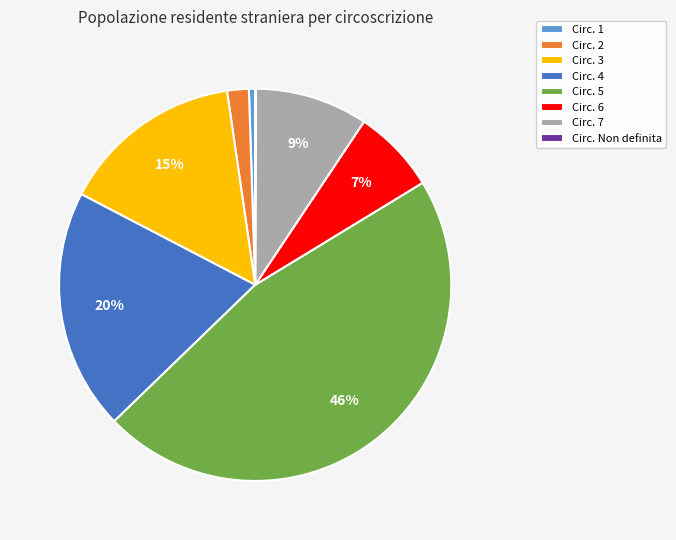

To the nearest percent, what portion does Circ. 1 represent?

1%